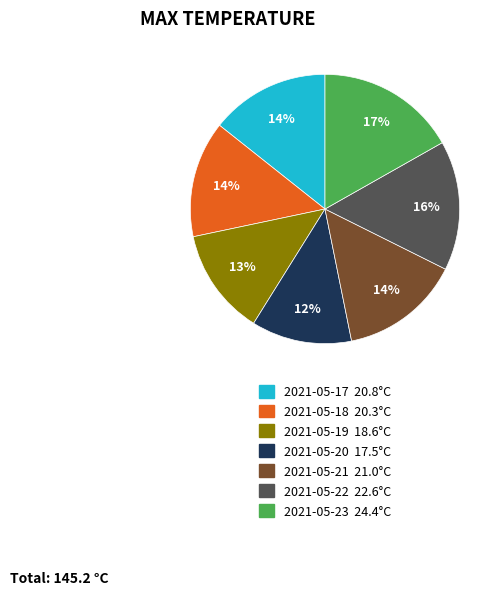

To the nearest percent, what is the difference between the largest and smallest slice percentages?

5%